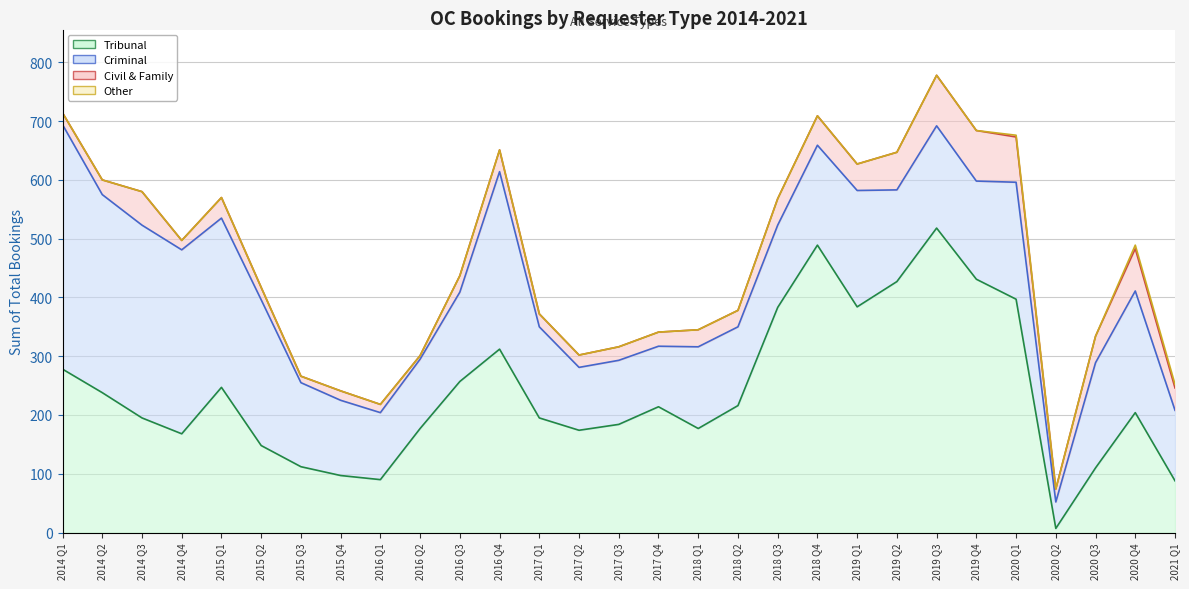

The value of Criminal at 2017 Q3 is 109. True or false?

True